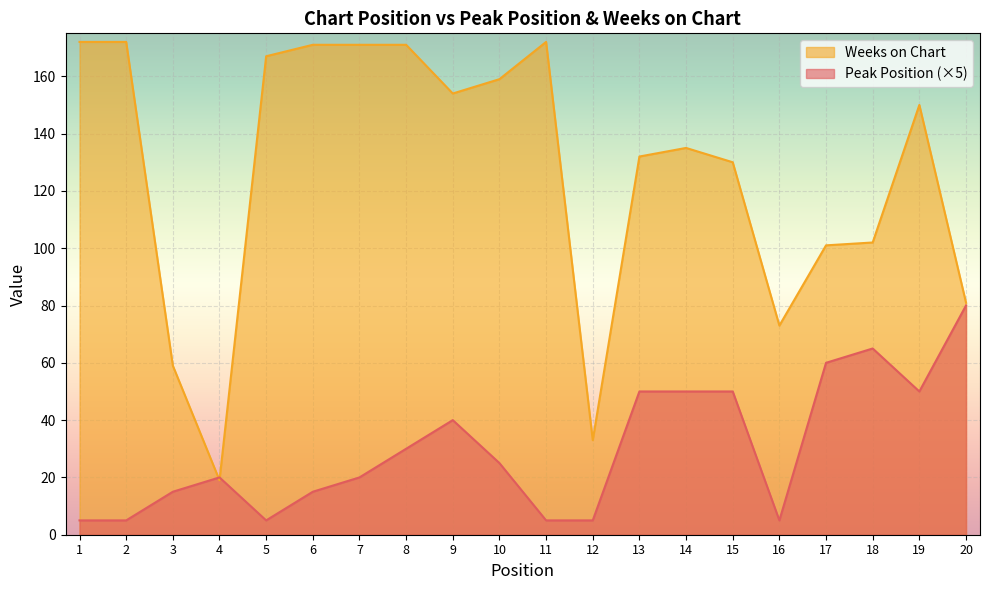

What is the minimum value for Weeks on Chart?

19